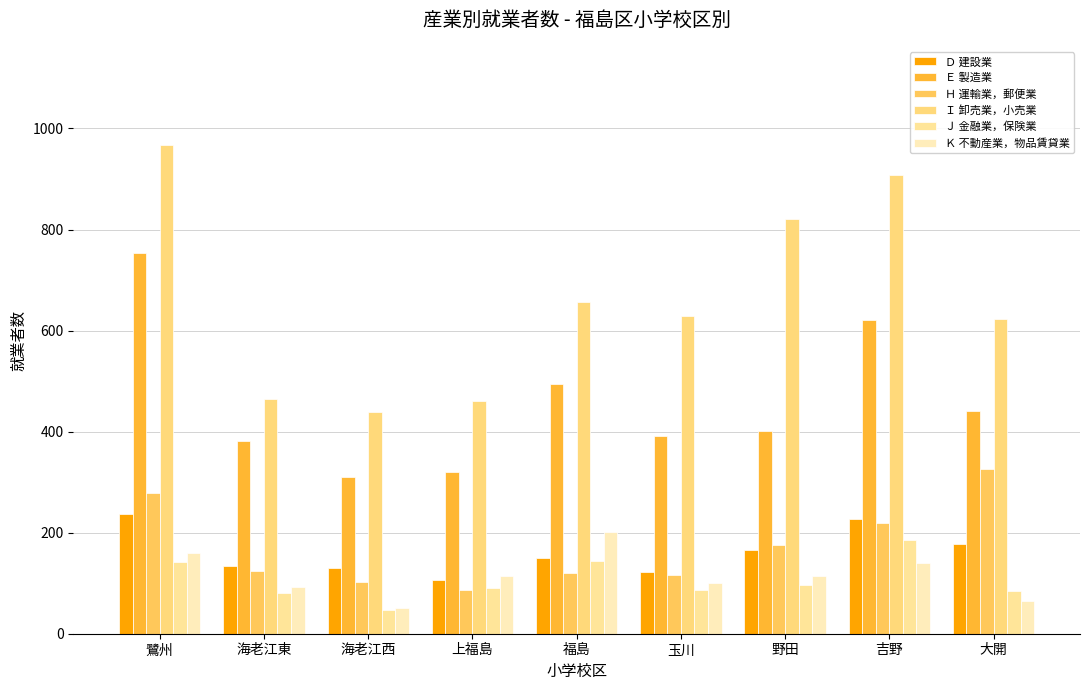

Reading right to left, what are all the values shown in this chart?

Ｄ 建設業: 177	227	165	122	150	106	130	135	237
Ｅ 製造業: 441	621	402	391	495	321	310	382	753
Ｈ 運輸業，郵便業: 326	220	175	117	120	87	103	125	278
Ｉ 卸売業，小売業: 623	907	820	629	657	461	439	465	968
Ｊ 金融業，保険業: 85	185	97	86	143	90	47	80	142
Ｋ 不動産業，物品賃貸業: 64	140	115	100	201	114	51	92	159